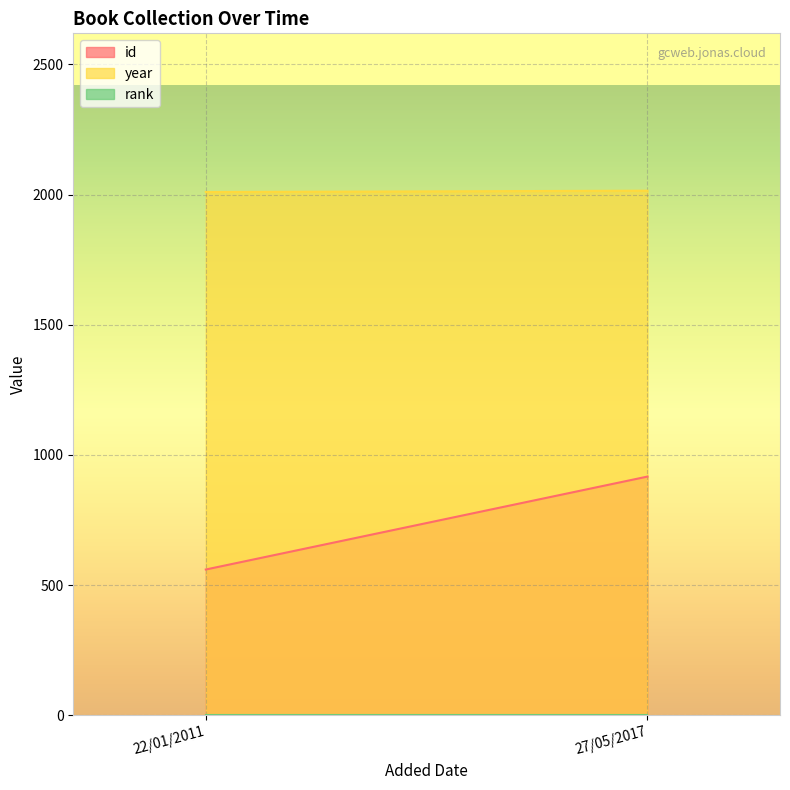

The rank series shows 1 at 22/01/2011. True or false?

True